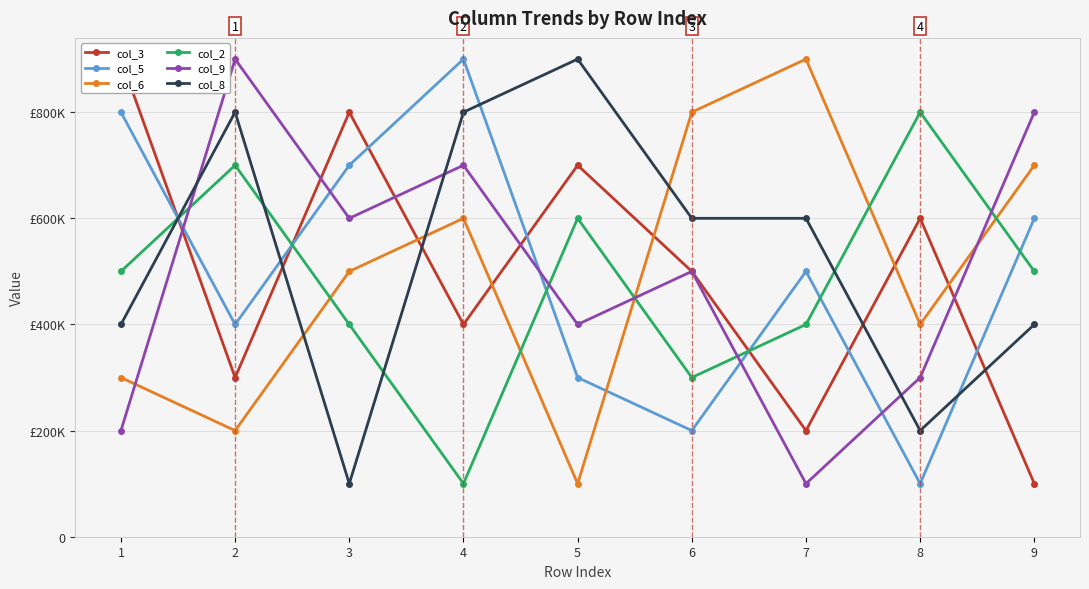

How many times do col_3 and col_6 cross each other?

5